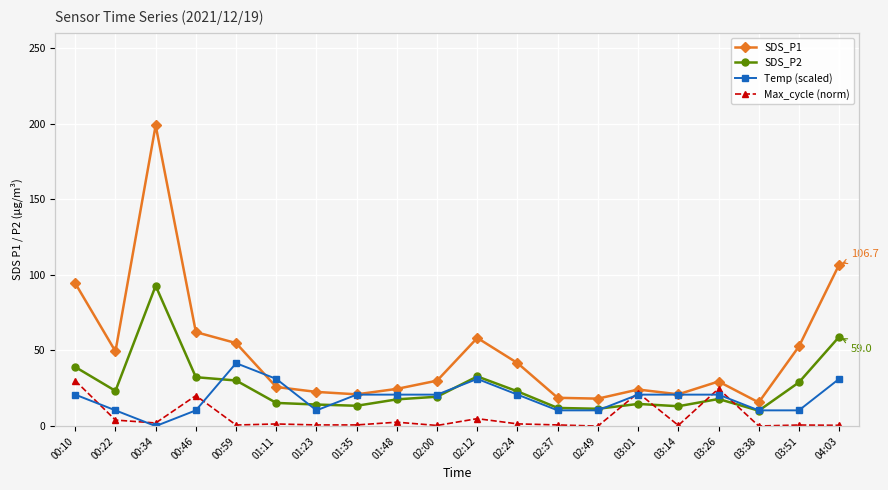

Is it true that SDS_P2 equals 92.8 at 00:34?

True